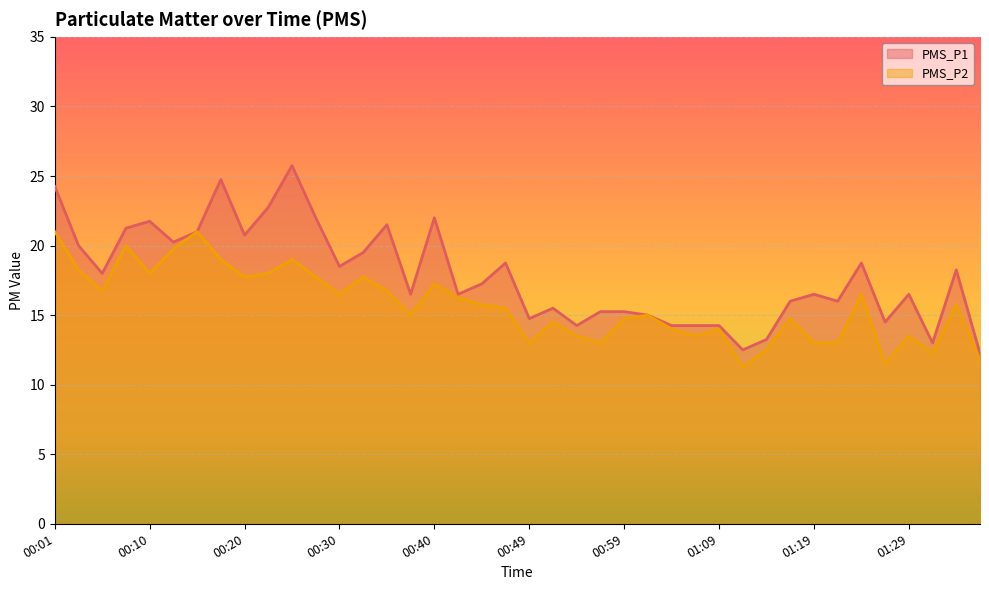

Between 00:32 and 00:08, which is larger?

00:08